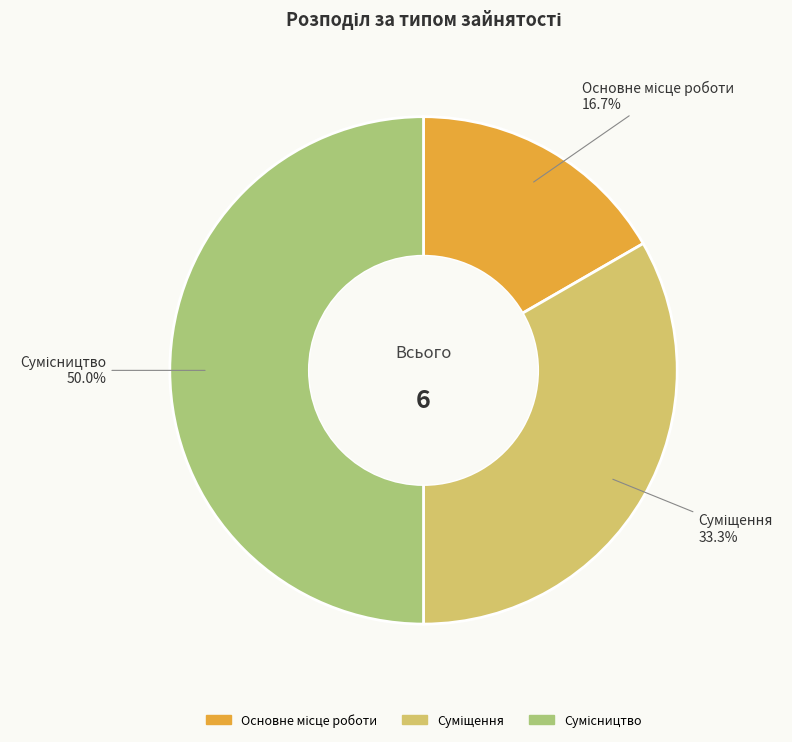

What percentage is the Суміщення slice, to the nearest percent?

33%